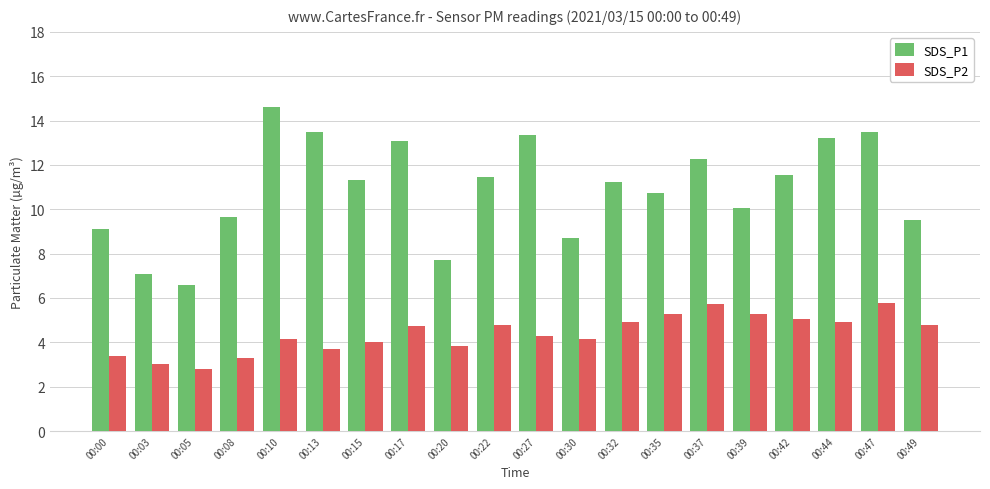

At which category is the sum across all series the highest?

00:47